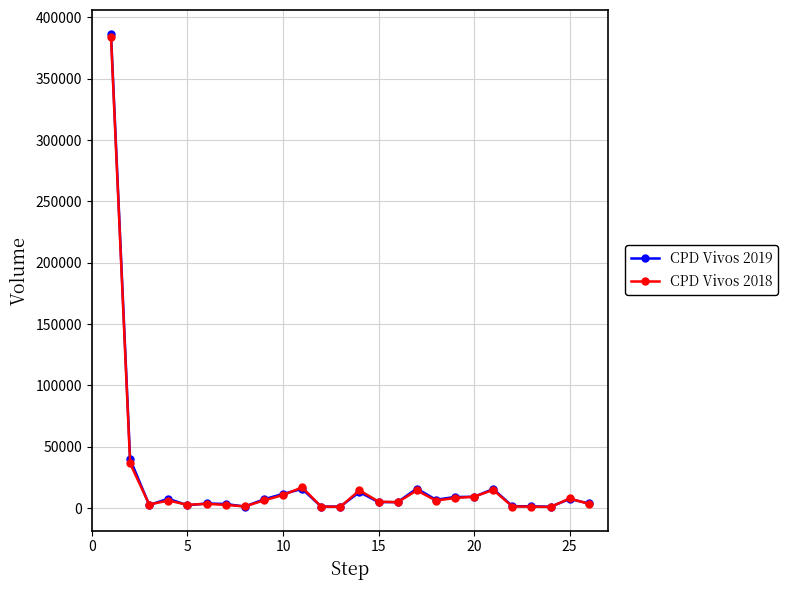

How many data points in CPD Vivos 2019 are less than 6860?

13